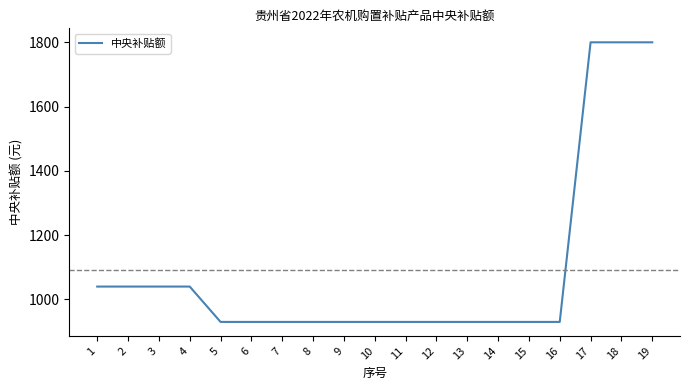

Is it true that the value at 18 is 2808?

False